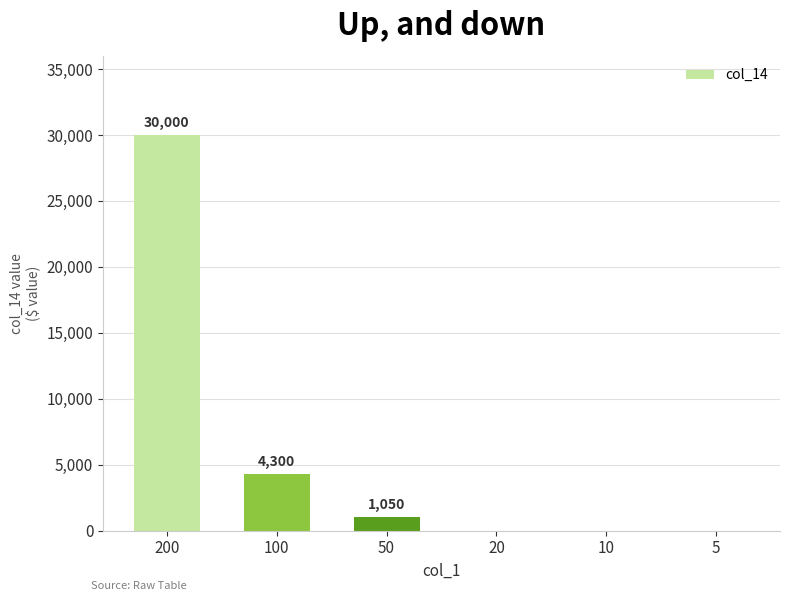

How many data points does each series have?

6